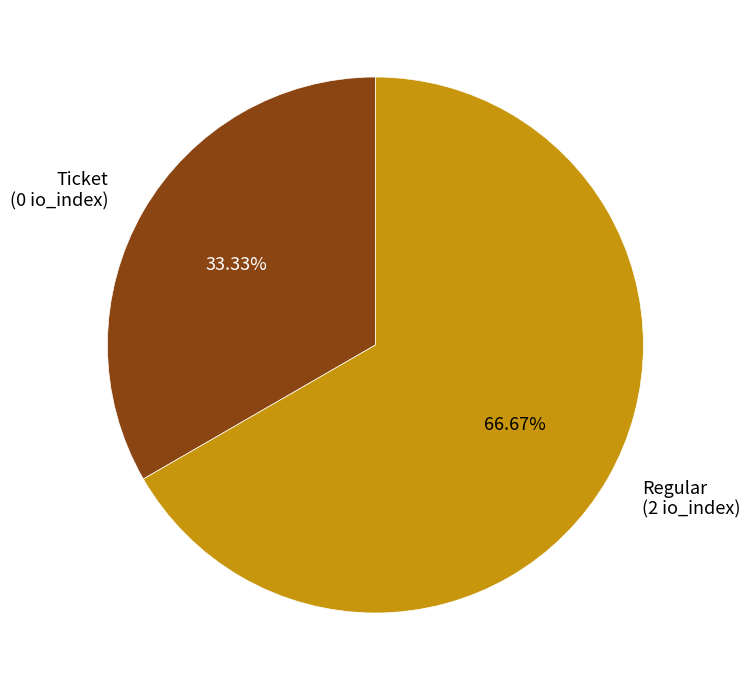

What is the smallest slice in the pie chart?

Ticket